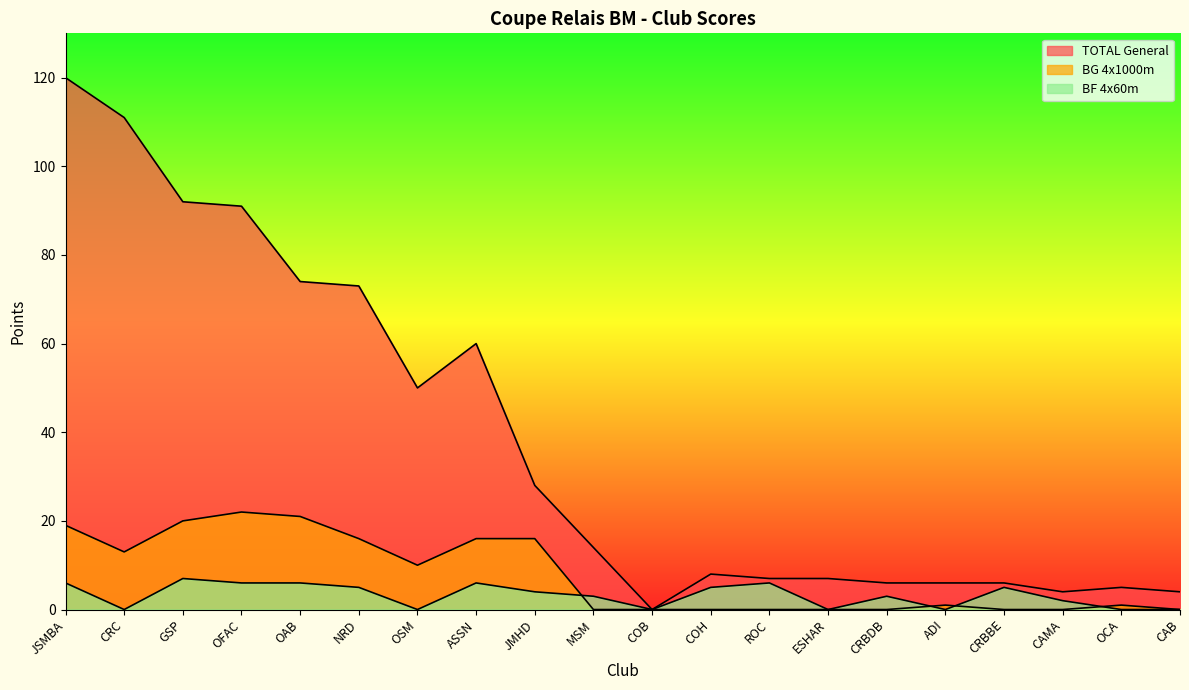

What is the difference between the maximum and second lowest values in the BG 4x1000m series?

22